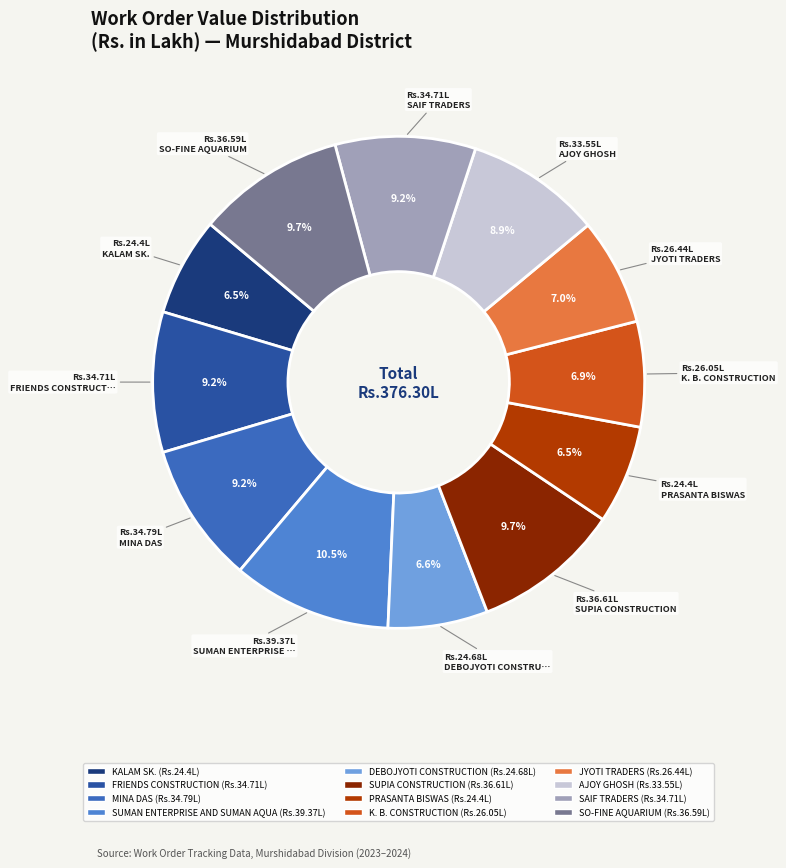

Is there a majority slice in this chart?

No